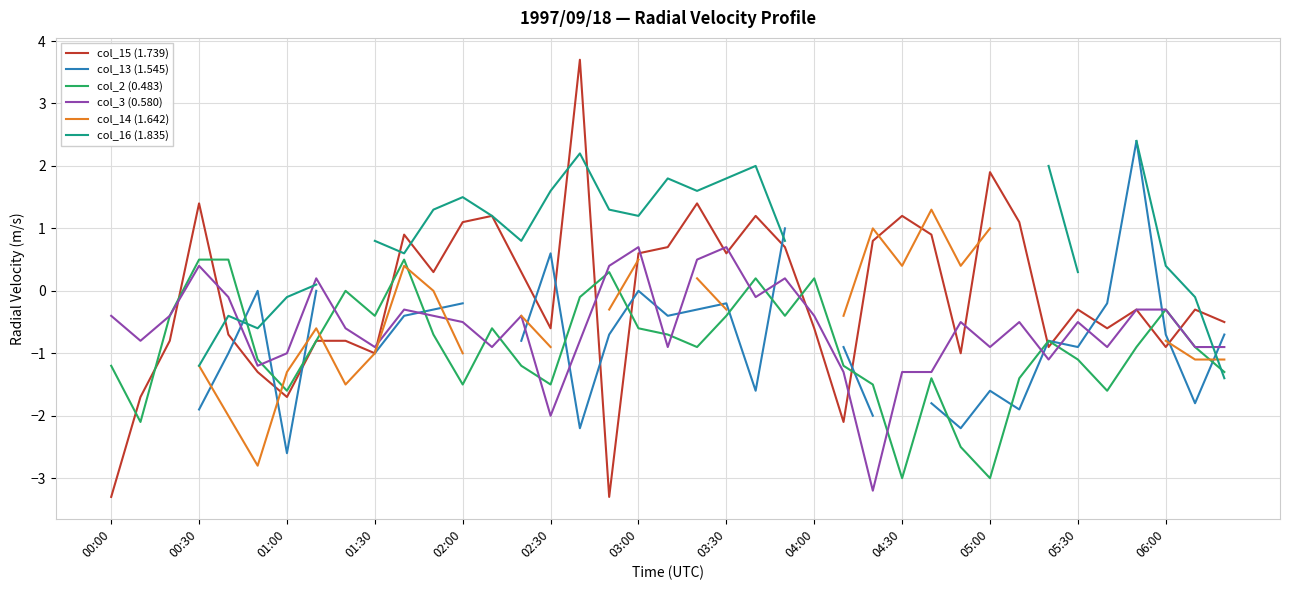

True or false: col_2 (0.483) has more than 1 interior local peaks.

True